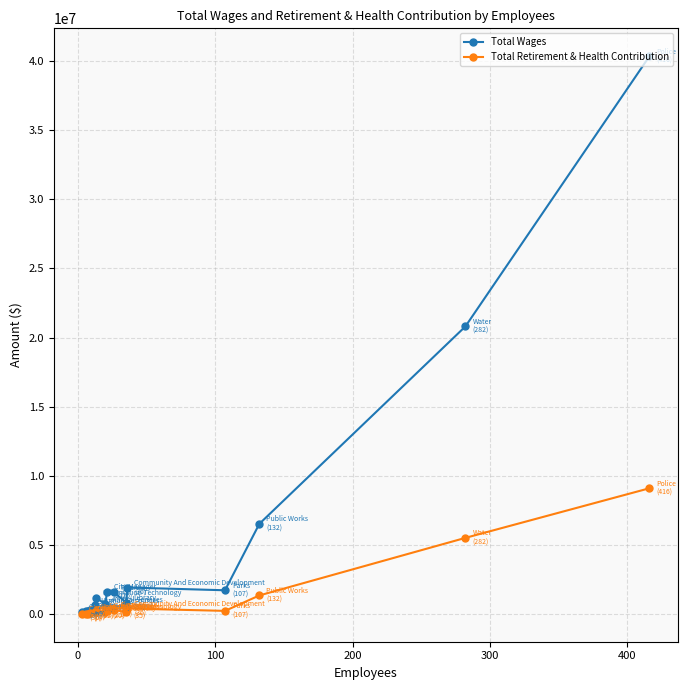

Rank the series by their average value, from lowest to highest.

Total Retirement & Health Contribution, Total Wages